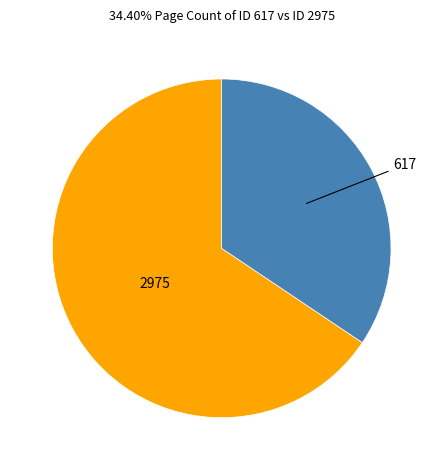

Which slice is the largest?

2975